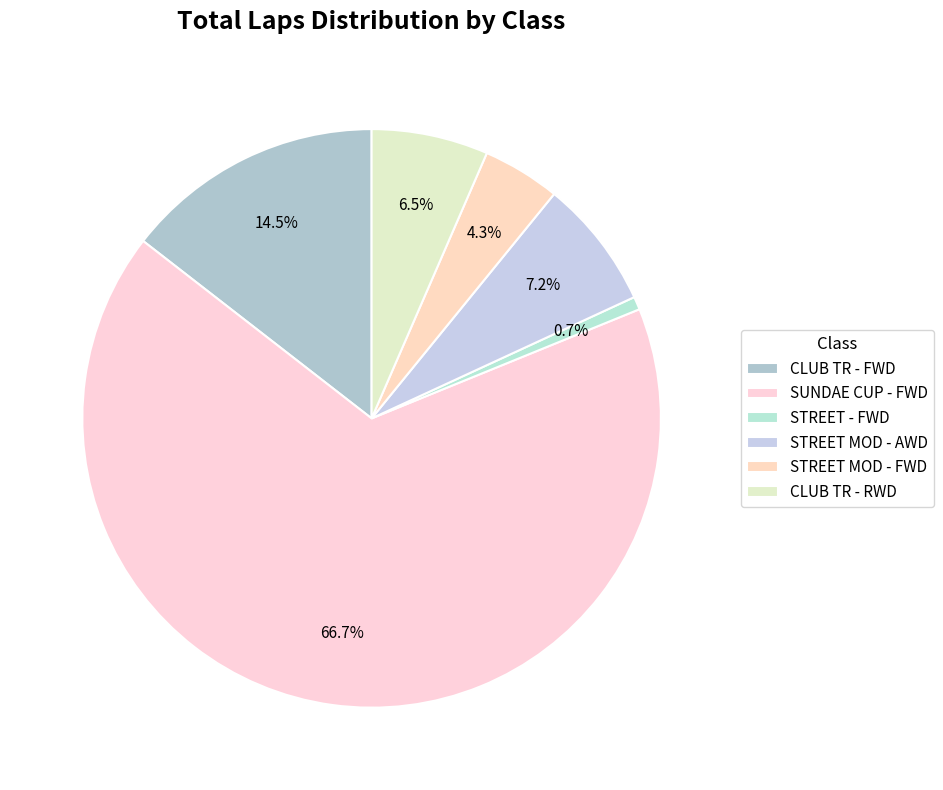

How many slices are in this pie chart?

6